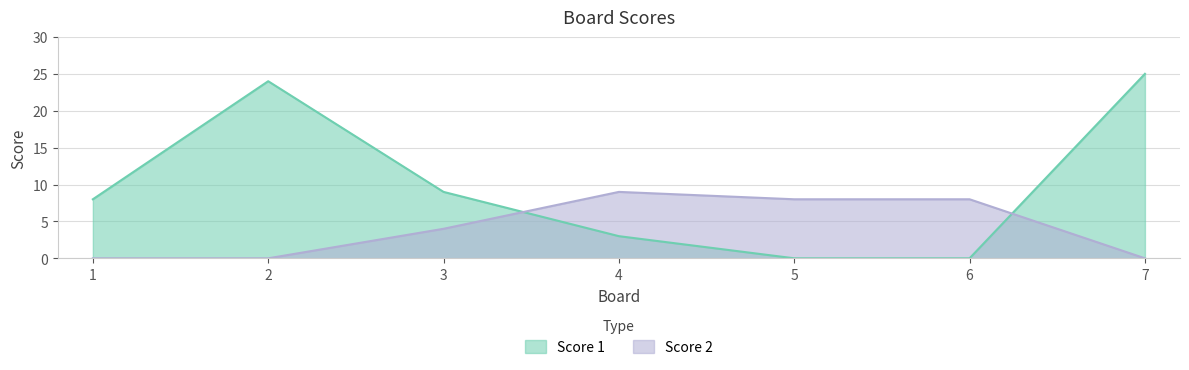

Which series has the largest total across all categories?

Score 1